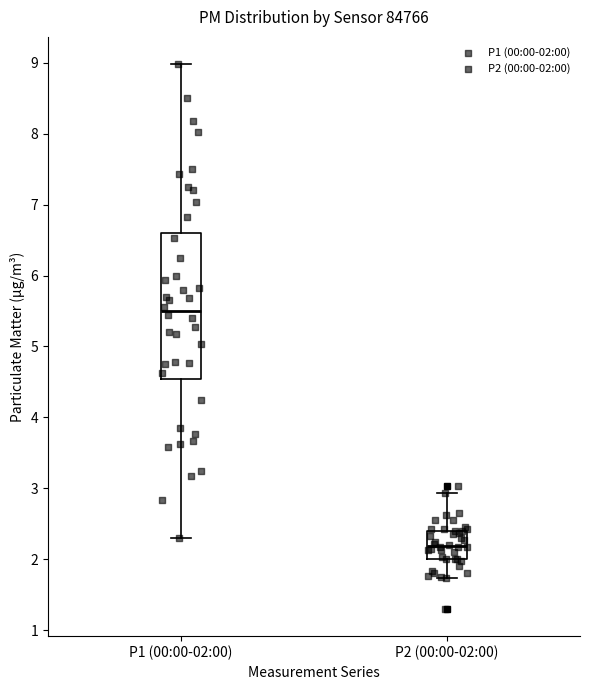

Which box is the tallest, from its lower edge to its upper edge?

P1 (00:00-02:00)